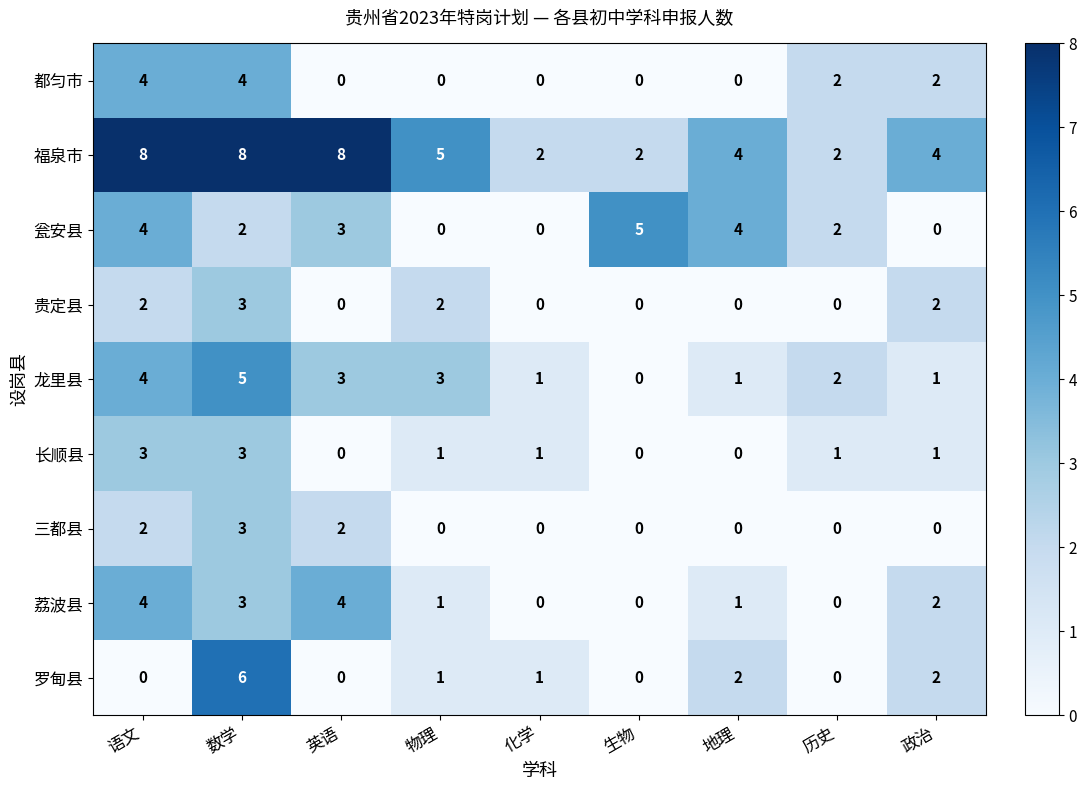

Which category has the highest value in the 罗甸县 series?

数学